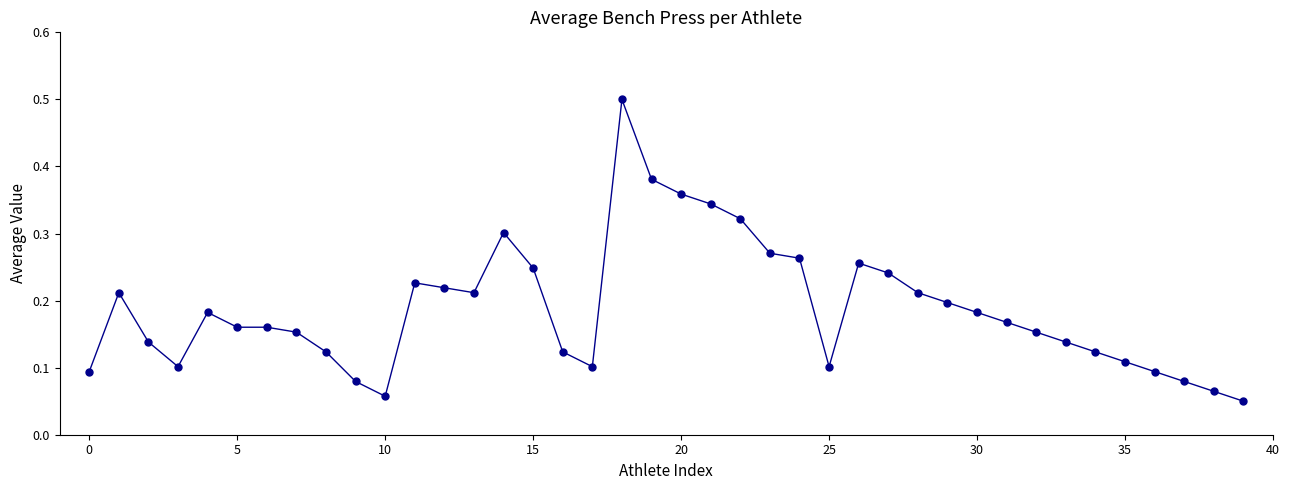

How many values are between 0 and 1?

40